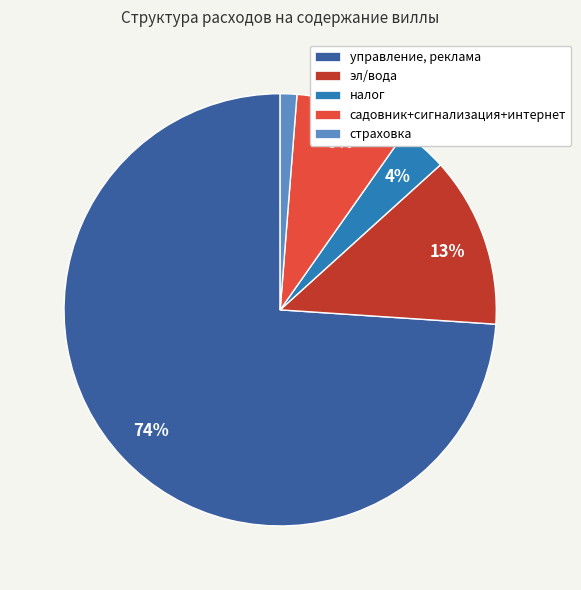

The страховка slice represents 11% of the pie. True or false?

False